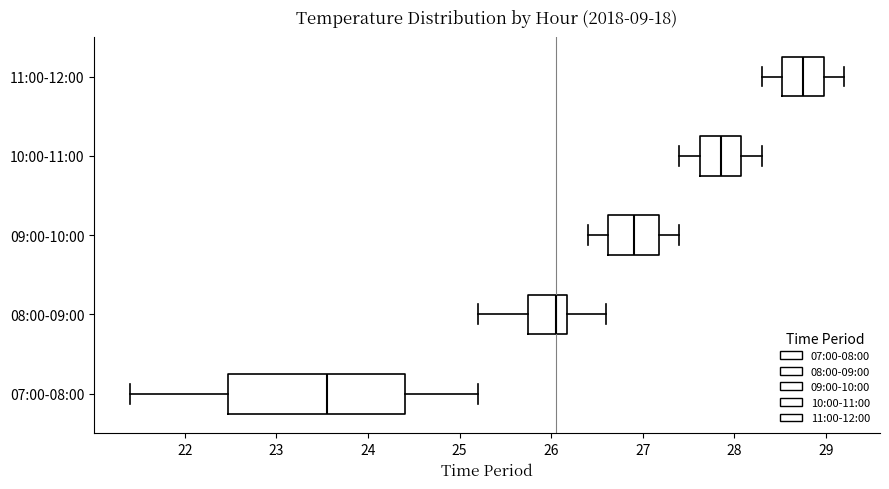

Where is the left edge of the box for 11:00-12:00 on the x-axis? The values are not printed on the chart, so give them approximately, as read against the axis.

28.5